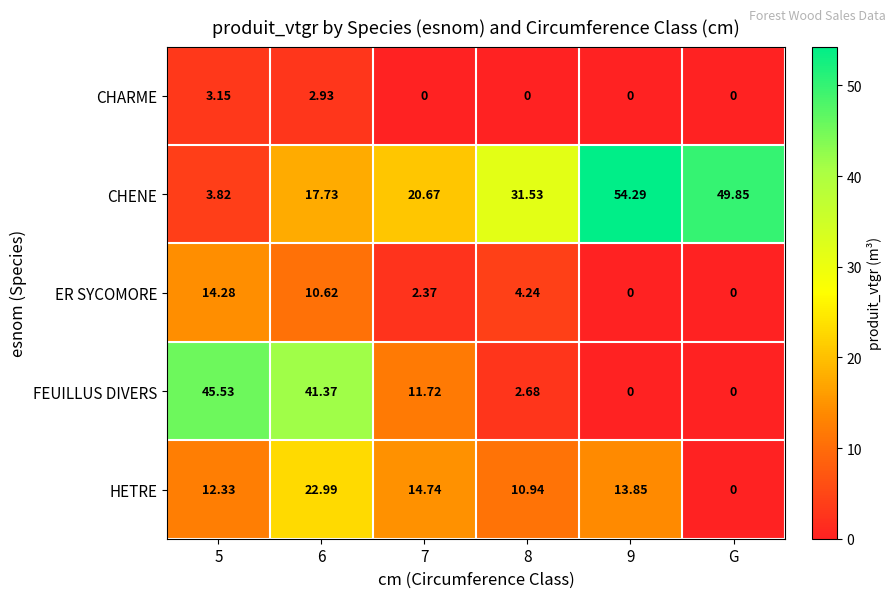

At how many categories does at least one series exceed 13?

6